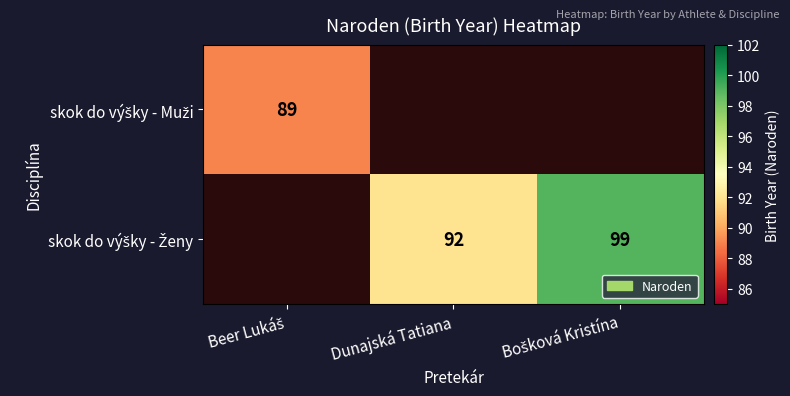

At which label does skok do výšky - Muži reach its minimum?

Beer Lukáš